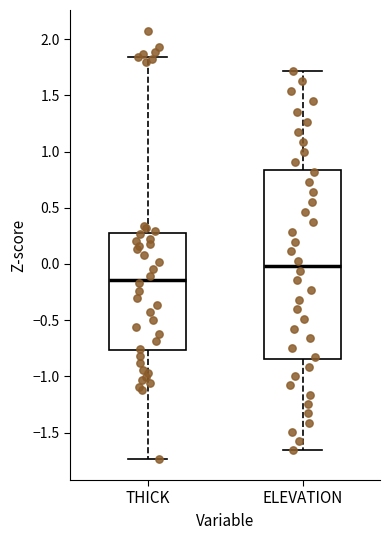

Reading left to right, transcribe this box plot: for each box, give where its median line is, the range the box spans, and where its two whiskers end, as read against the y-axis. The values are not printed on the chart, so give them approximately, as read against the axis.

THICK: median -0.15, box -0.75 to 0.30, whiskers -1.75 to 1.85
ELEVATION: median 0.00, box -0.85 to 0.85, whiskers -1.65 to 1.70